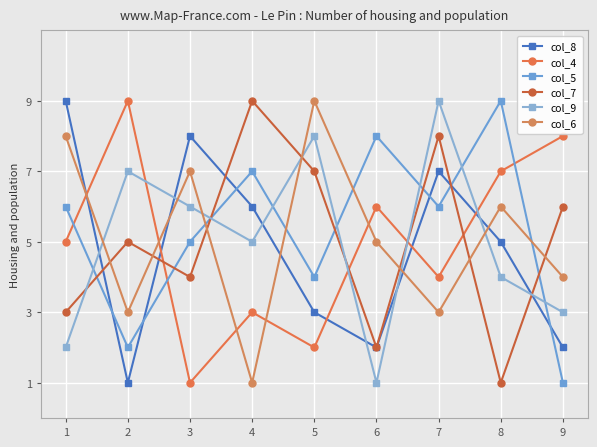

Rank the series at 4 from highest to lowest value.

col_7, col_5, col_8, col_9, col_4, col_6